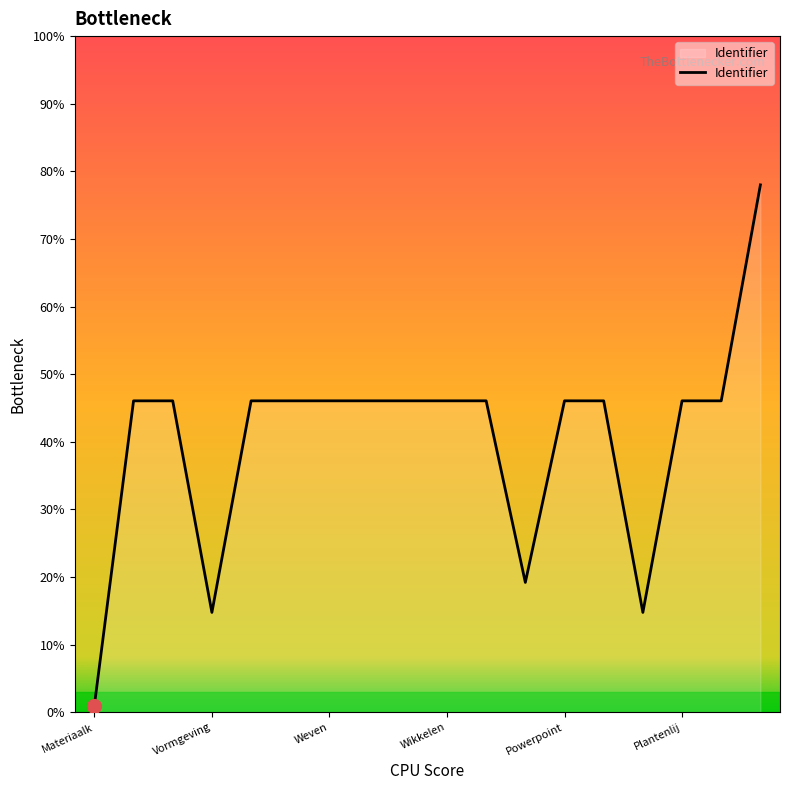

What is the maximum value shown in the chart?

78.0